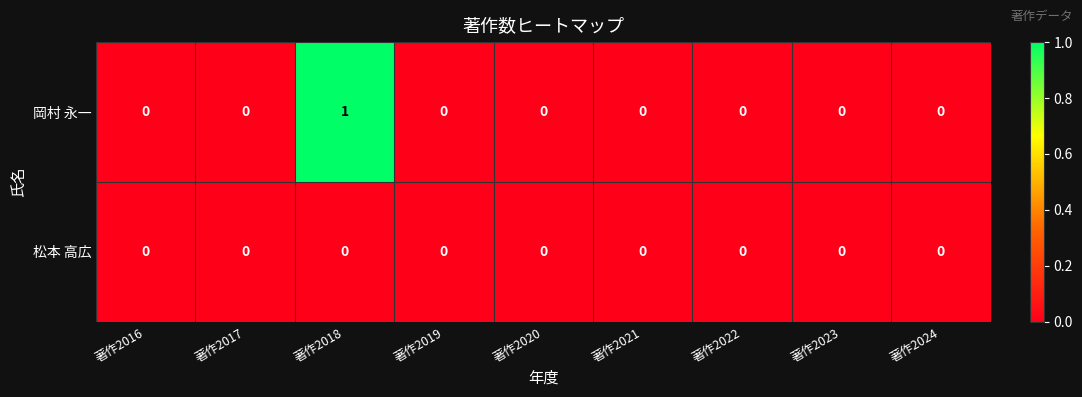

List the series in order of their peak value, highest first.

岡村 永一, 松本 高広